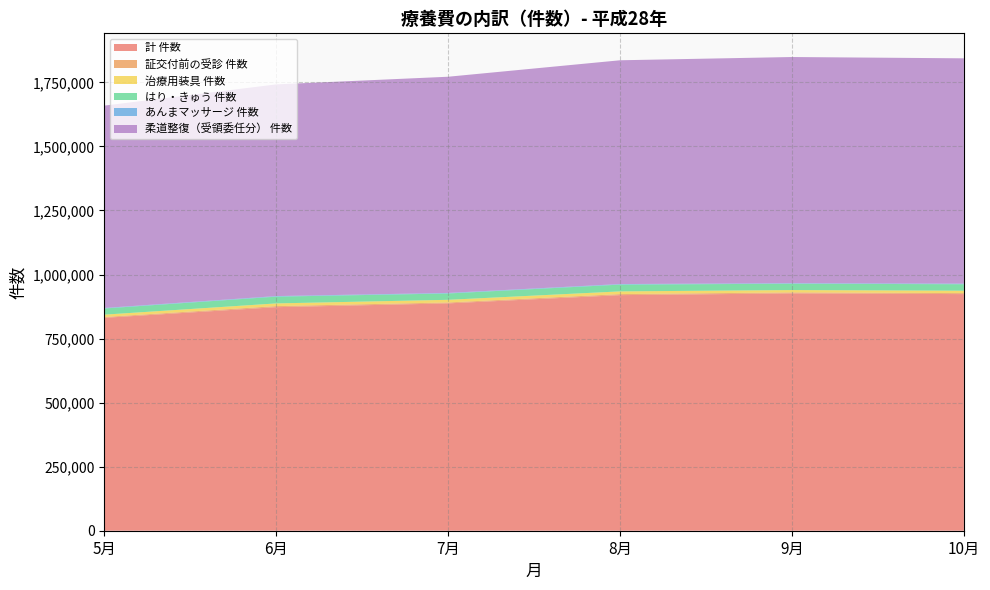

Reading left to right, extract all data points from this chart.

計 件数: 830923	872523	887344	919487	926335	923532
証交付前の受診 件数: 3411	4269	3670	4160	3949	3928
治療用装具 件数: 9052	10448	10310	10520	9050	9328
はり・きゅう 件数: 23992	26370	24661	26428	24789	25274
あんまマッサージ 件数: 2087	2236	2190	2202	2024	2311
柔道整復（受領委任分） 件数: 789787	826276	843827	873447	882816	879497